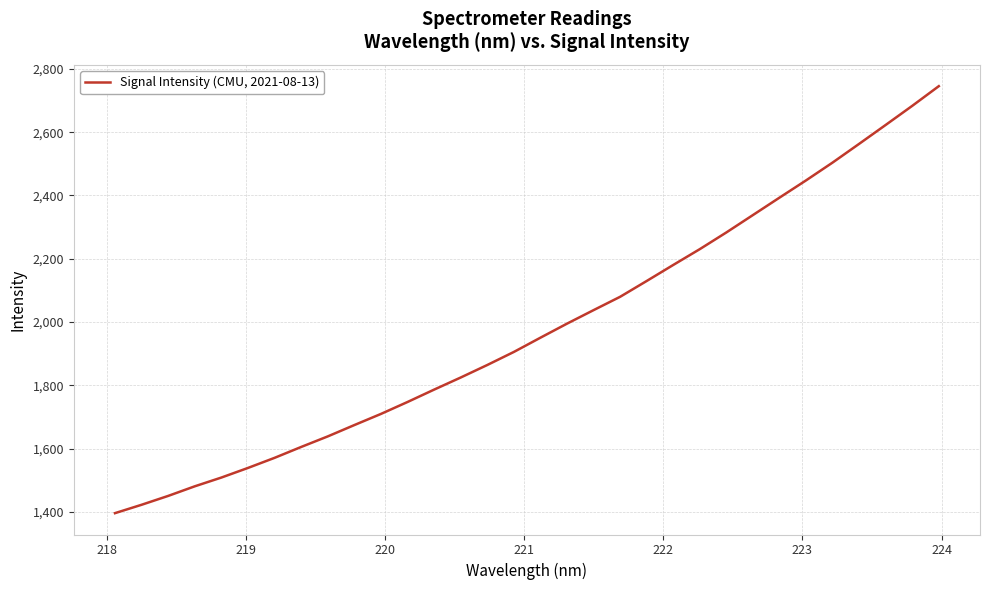

What is the minimum value shown in the chart?

1396.2